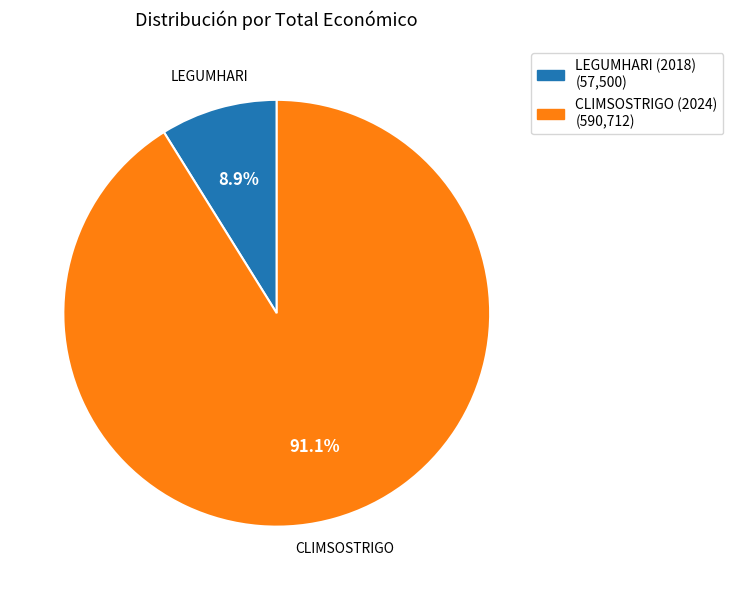

How many segments does this pie chart have?

2